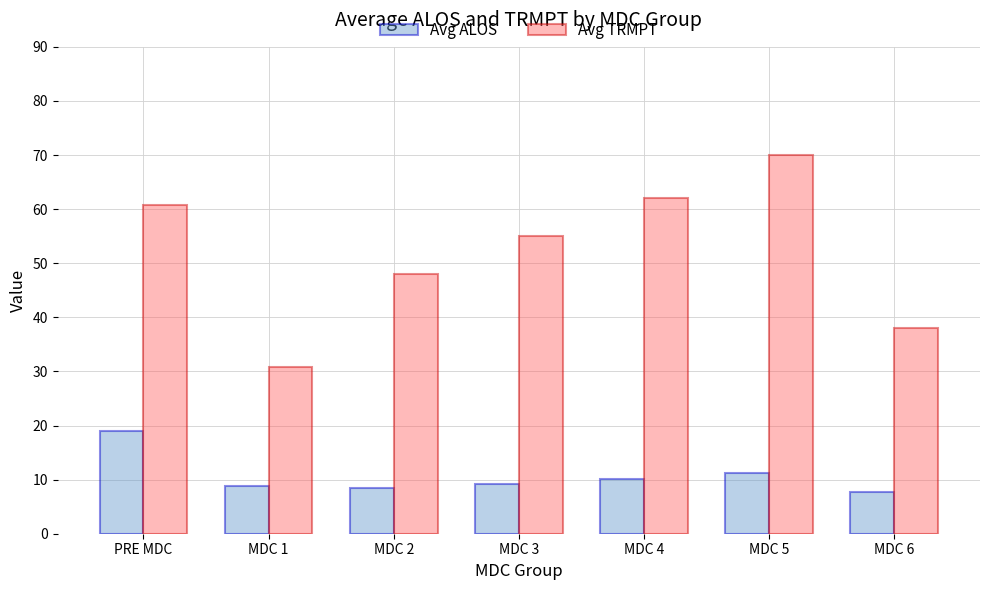

How many bars are there in each group?

2